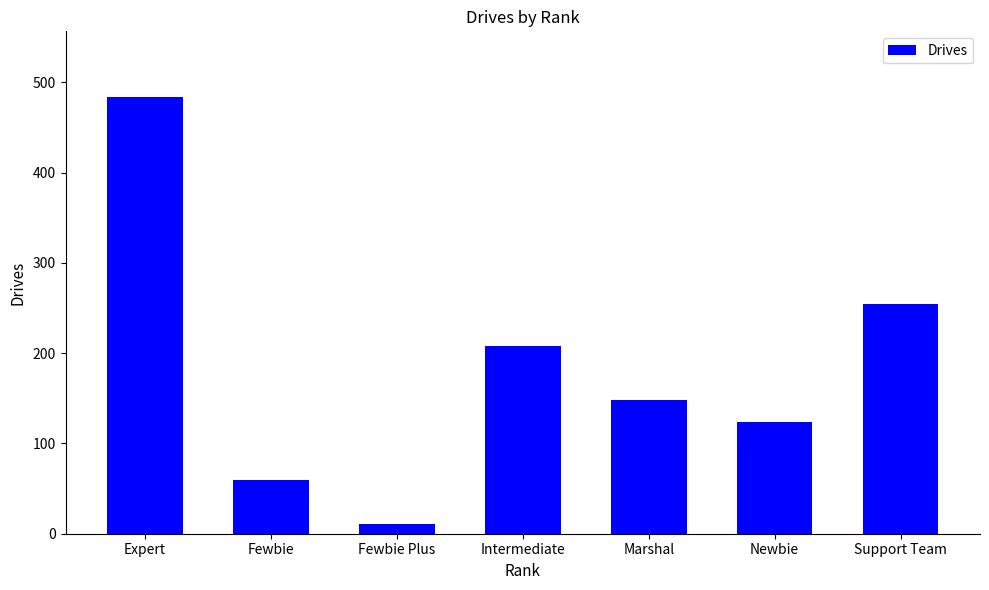

The value at Fewbie Plus is 11. True or false?

True